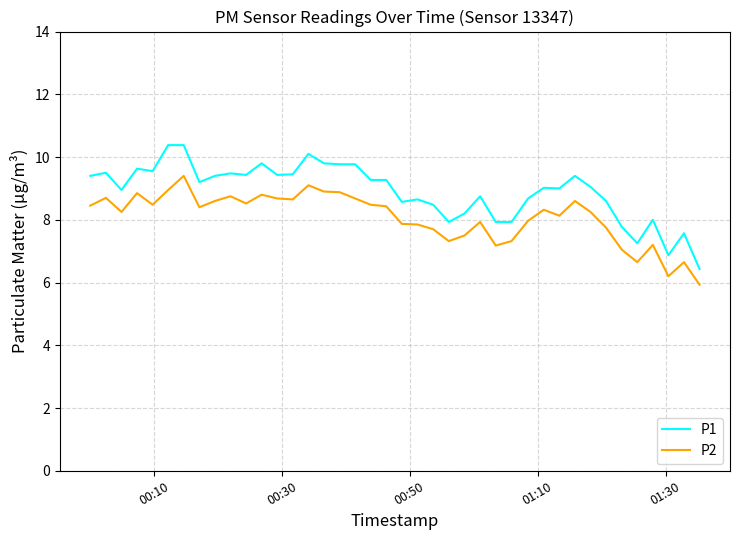

Which series has the largest range (max minus min)?

P1